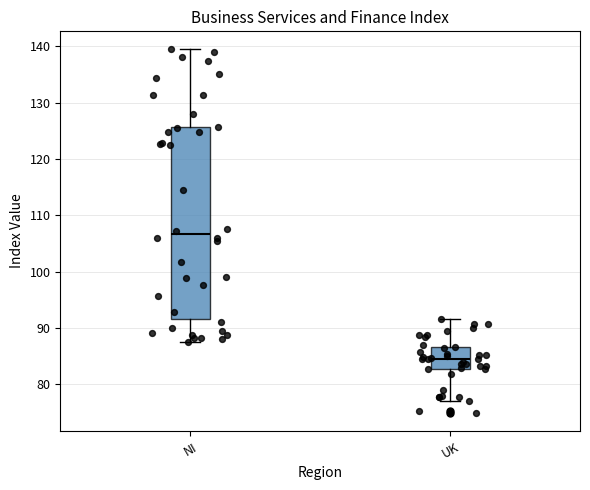

Reading left to right, read every box against the y-axis: the position of its median line, the range the box covers, and the ends of its whiskers. The values are not printed on the chart, so give them approximately, as read against the axis.

NI: median 107, box 92 to 126, whiskers 88 to 139
UK: median 85, box 83 to 87, whiskers 77 to 92